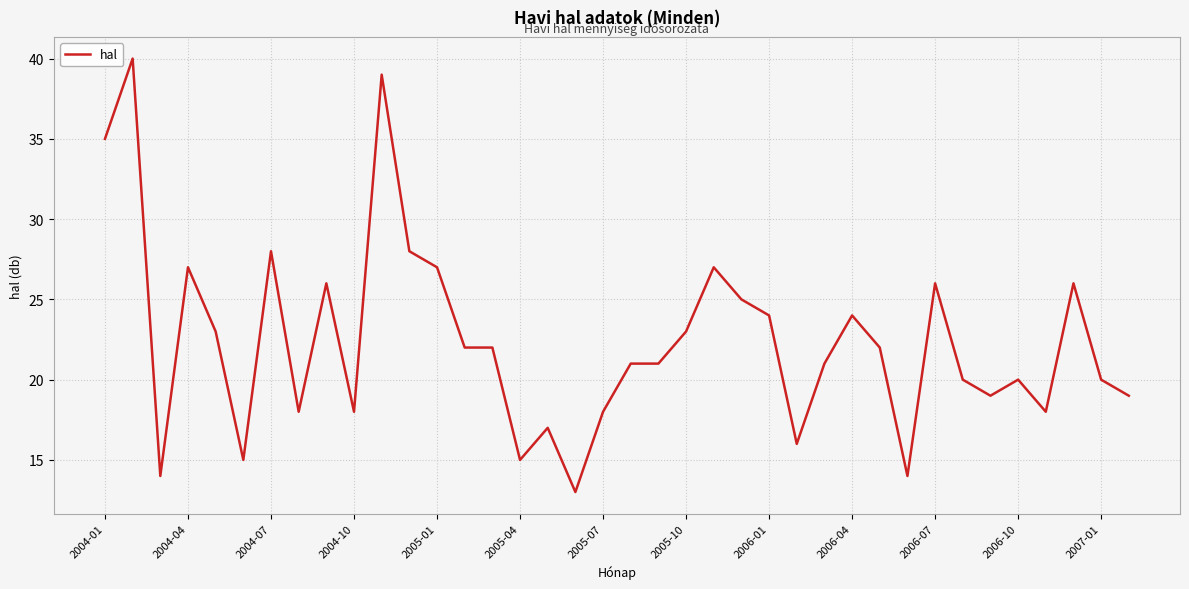

What is the difference between the maximum and minimum values?

27